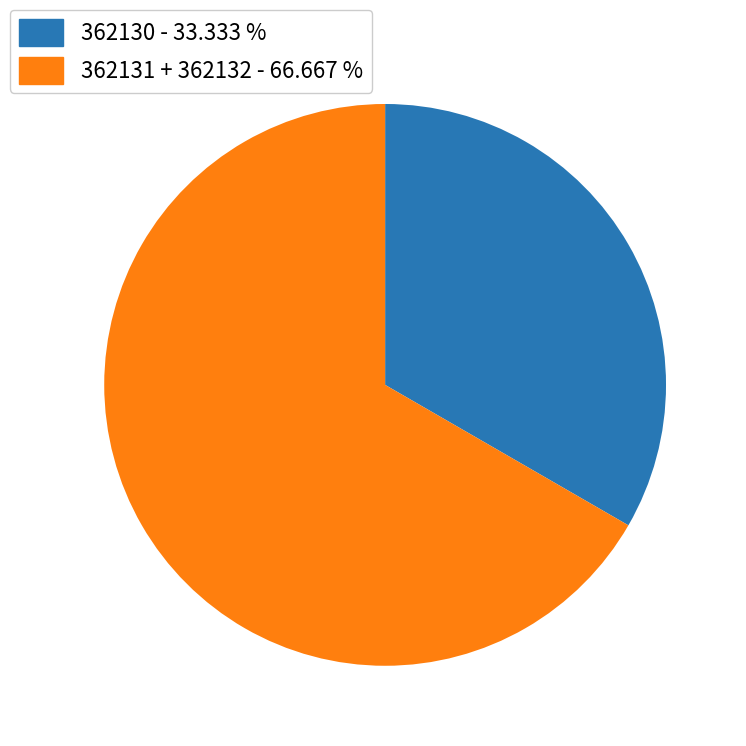

What is the ratio of the value at 362131 + 362132 - 66.667 % to the value at 362130 - 33.333 %?

2.0